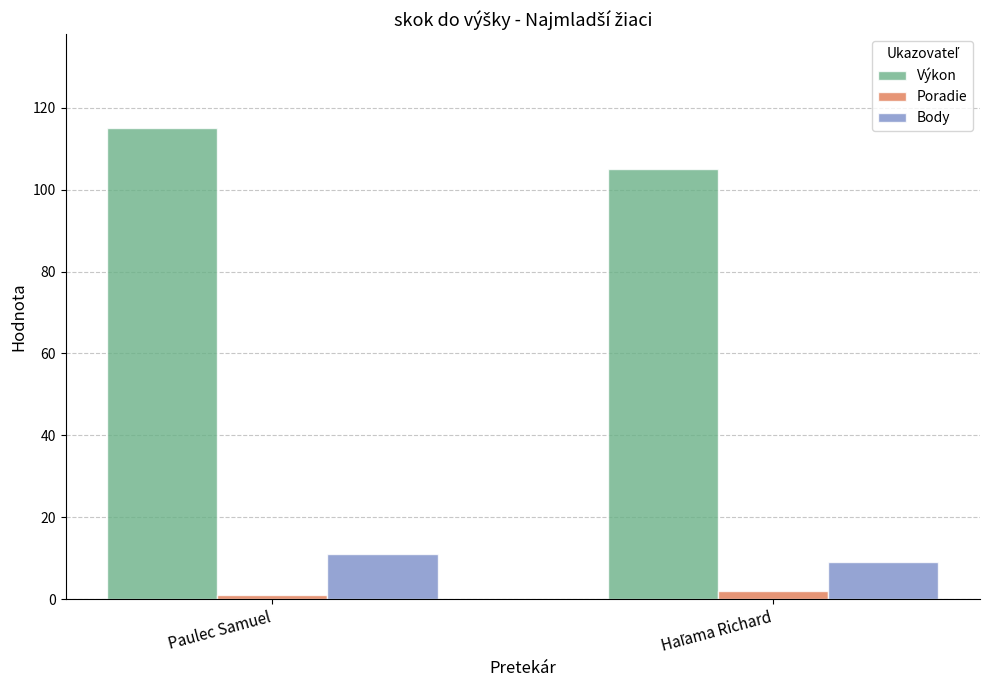

What is the difference between the maximum and minimum values in the Výkon series?

10